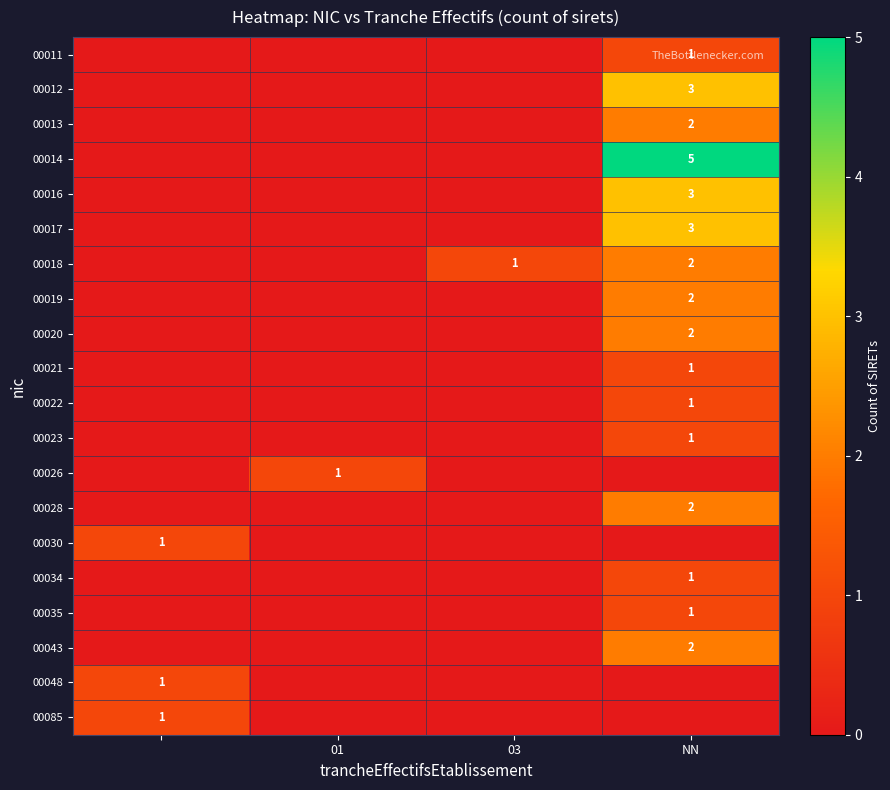

True or false: 00017 has a value of 2 at NN.

False